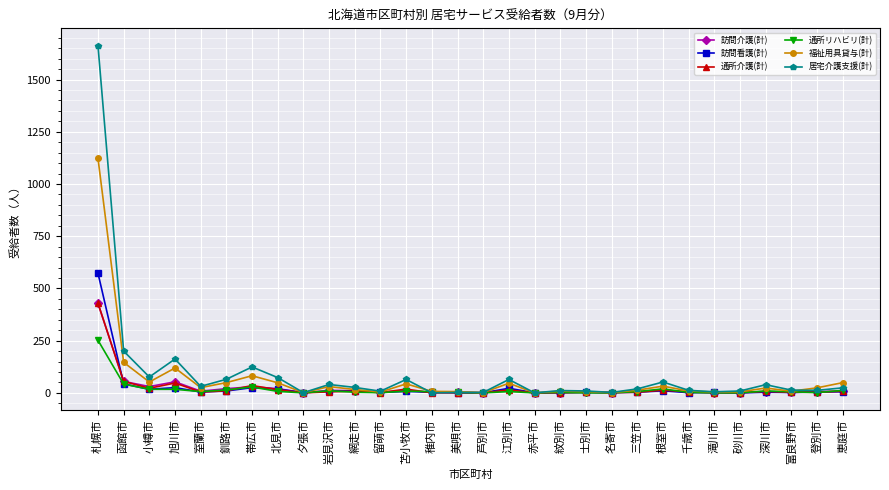

Which series has the largest range (max minus min)?

居宅介護支援(計)